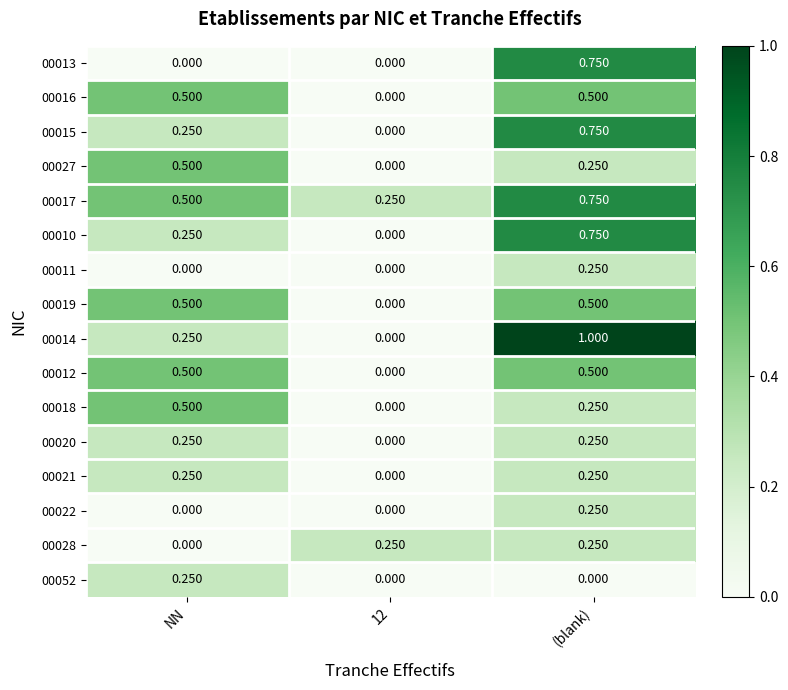

At which category is the sum across all series the highest?

(blank)